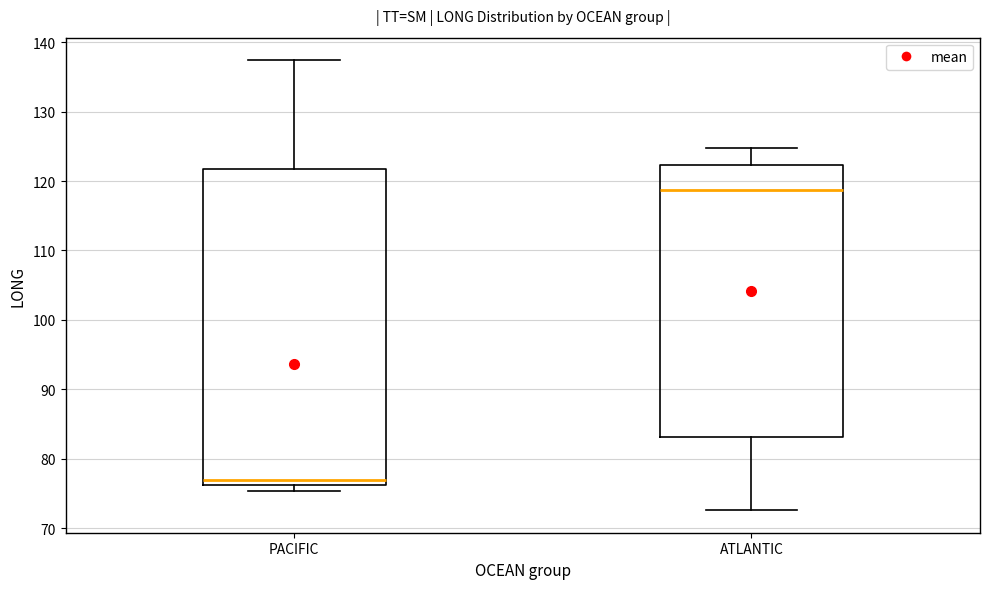

Reading left to right, read every box against the y-axis: the position of its median line, the range the box covers, and the ends of its whiskers. The values are not printed on the chart, so give them approximately, as read against the axis.

PACIFIC: median 77, box 76 to 122, whiskers 75 to 137
ATLANTIC: median 119, box 83 to 122, whiskers 73 to 125